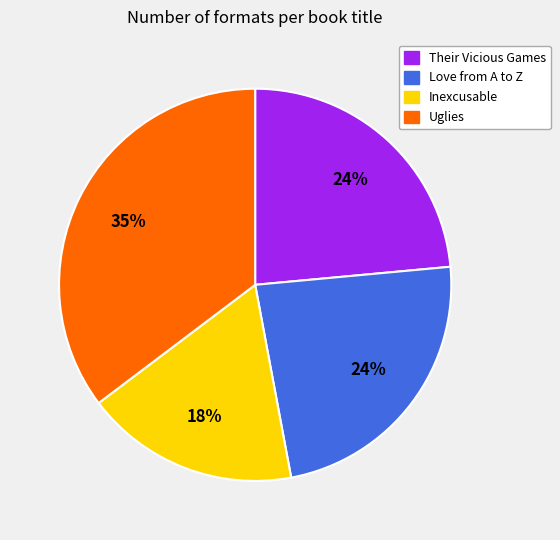

True or false: Love from A to Z accounts for 24% of the total.

True